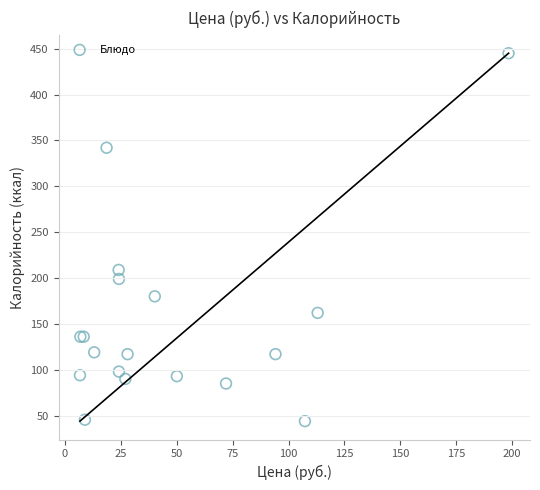

What Y value in the scatter plot is closest to 244?

208.8